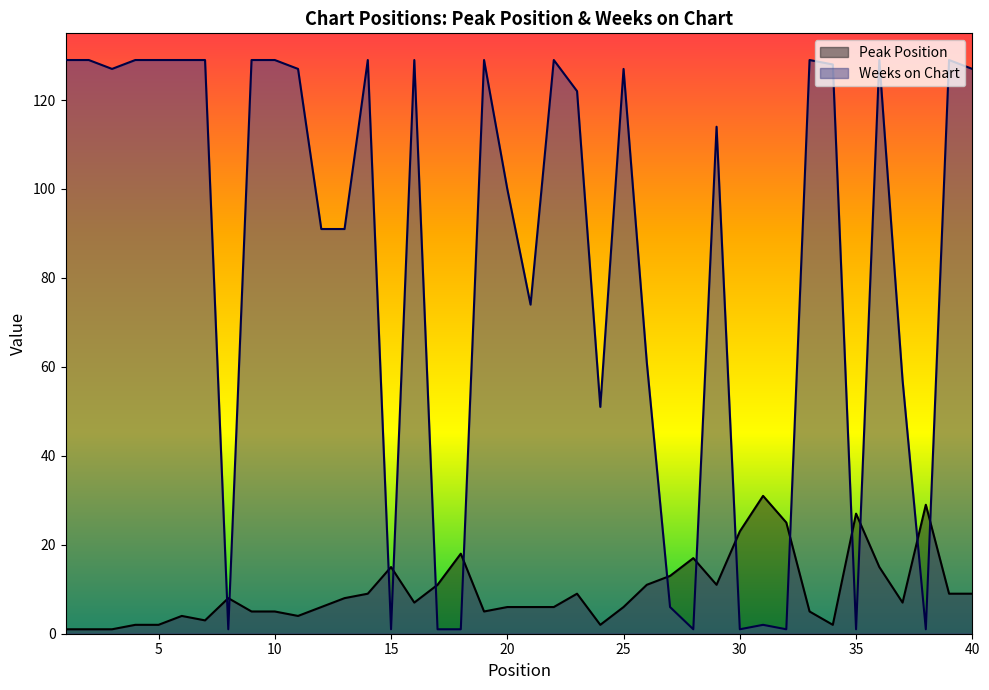

What is the difference between the Peak Position values at 40 and 10?

4